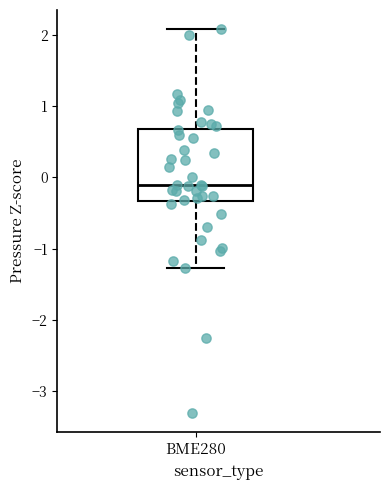

Read this box plot against the y-axis: the position of the median line, the range covered by the box, and the ends of both whiskers. The values are not printed on the chart, so give them approximately, as read against the axis.

median -0.1, box -0.3 to 0.7, whiskers -1.3 to 2.1